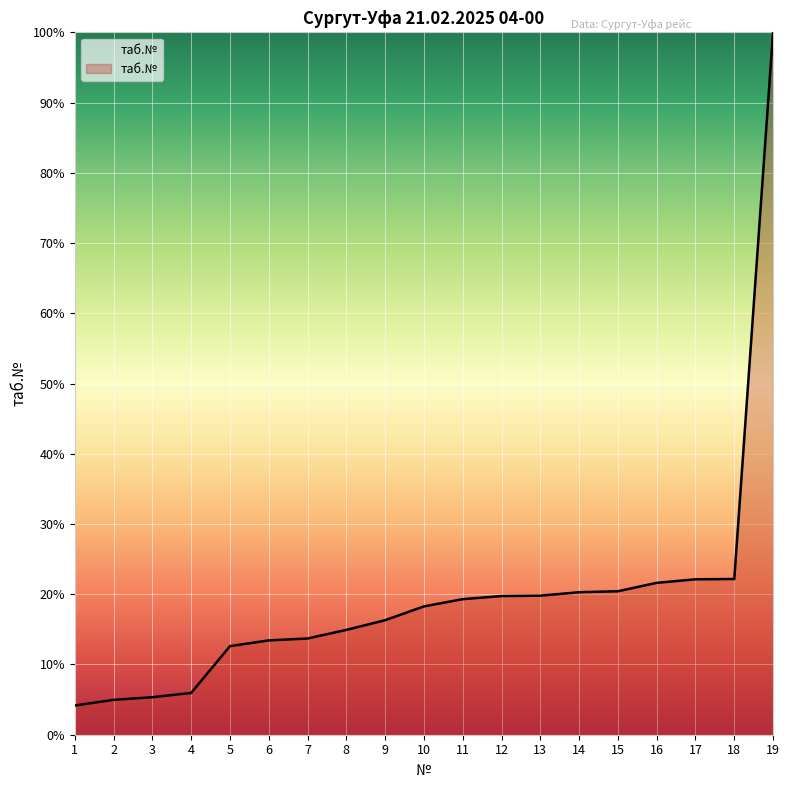

What is the average value?

19.7